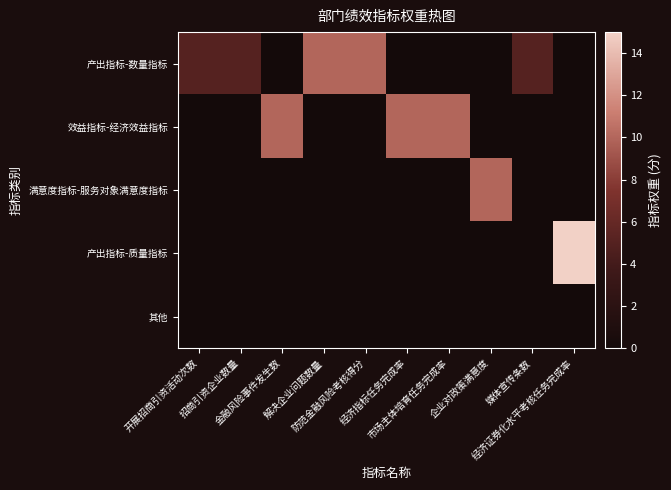

Reading left to right, what are all the values shown in this chart?

产出指标-数量指标: 开展招商引资活动次数=5	招商引资企业数量=5	金融风险事件发生数=0	解决企业问题数量=10	防范金融风险考核得分=10	经济指标任务完成率=0	市场主体培育任务完成率=0	企业对政策满意度=0	媒体宣传条数=5	经济证券化水平考核任务完成率=0
效益指标-经济效益指标: 开展招商引资活动次数=0	招商引资企业数量=0	金融风险事件发生数=10	解决企业问题数量=0	防范金融风险考核得分=0	经济指标任务完成率=10	市场主体培育任务完成率=10	企业对政策满意度=0	媒体宣传条数=0	经济证券化水平考核任务完成率=0
满意度指标-服务对象满意度指标: 开展招商引资活动次数=0	招商引资企业数量=0	金融风险事件发生数=0	解决企业问题数量=0	防范金融风险考核得分=0	经济指标任务完成率=0	市场主体培育任务完成率=0	企业对政策满意度=10	媒体宣传条数=0	经济证券化水平考核任务完成率=0
产出指标-质量指标: 开展招商引资活动次数=0	招商引资企业数量=0	金融风险事件发生数=0	解决企业问题数量=0	防范金融风险考核得分=0	经济指标任务完成率=0	市场主体培育任务完成率=0	企业对政策满意度=0	媒体宣传条数=0	经济证券化水平考核任务完成率=15
其他: 开展招商引资活动次数=0	招商引资企业数量=0	金融风险事件发生数=0	解决企业问题数量=0	防范金融风险考核得分=0	经济指标任务完成率=0	市场主体培育任务完成率=0	企业对政策满意度=0	媒体宣传条数=0	经济证券化水平考核任务完成率=0